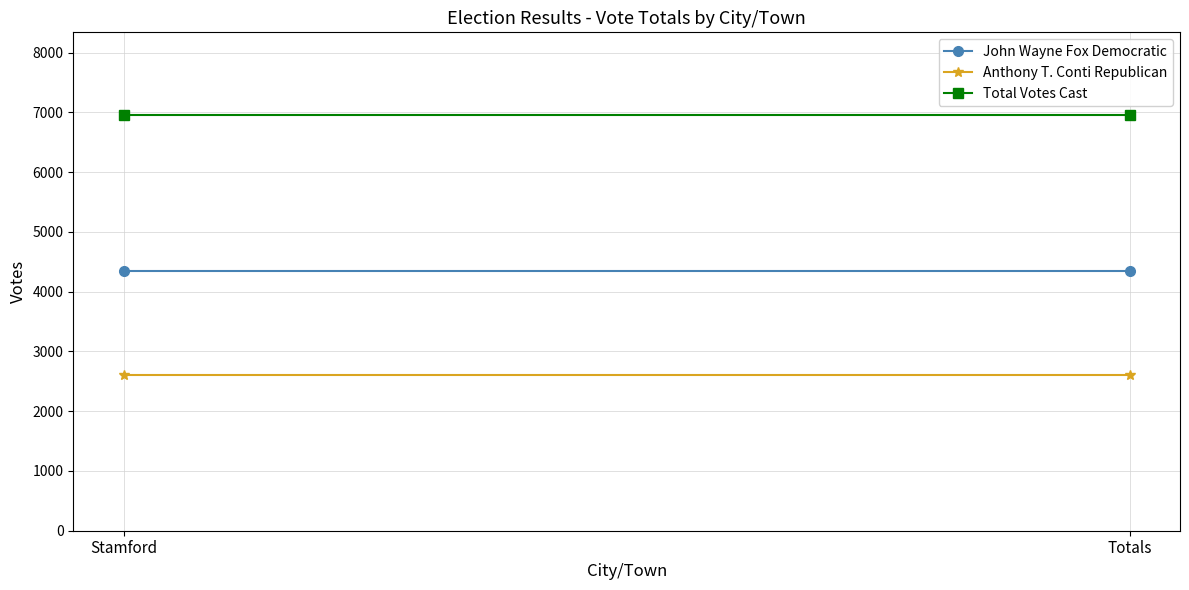

Reading right to left, list all the values displayed in this chart.

John Wayne Fox Democratic: Totals=4351	Stamford=4351
Anthony T. Conti Republican: Totals=2599	Stamford=2599
Total Votes Cast: Totals=6950	Stamford=6950